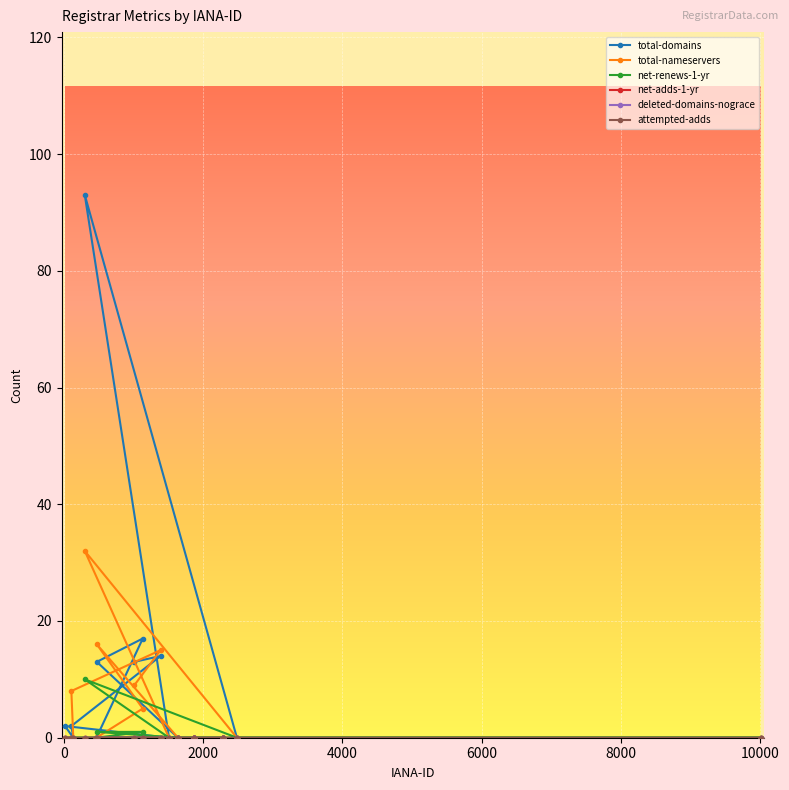

True or false: total-domains and deleted-domains-nograce cross at least once.

False